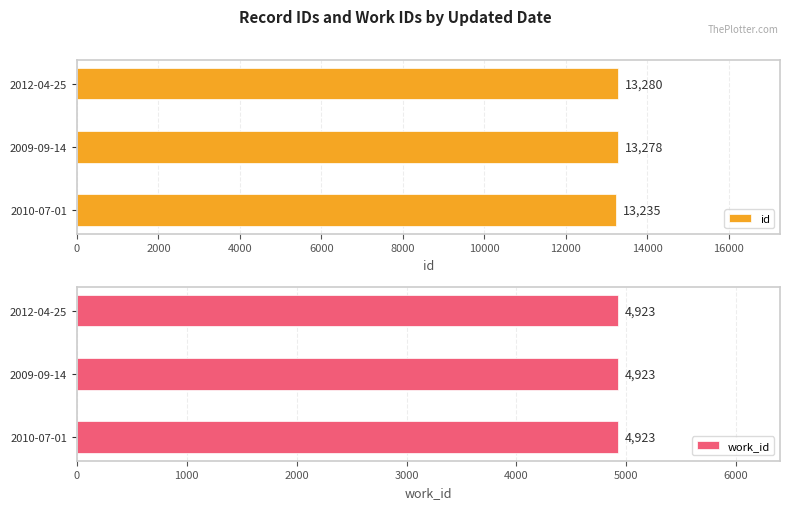

The id series shows 19249.2 at 2012-04-25. True or false?

False